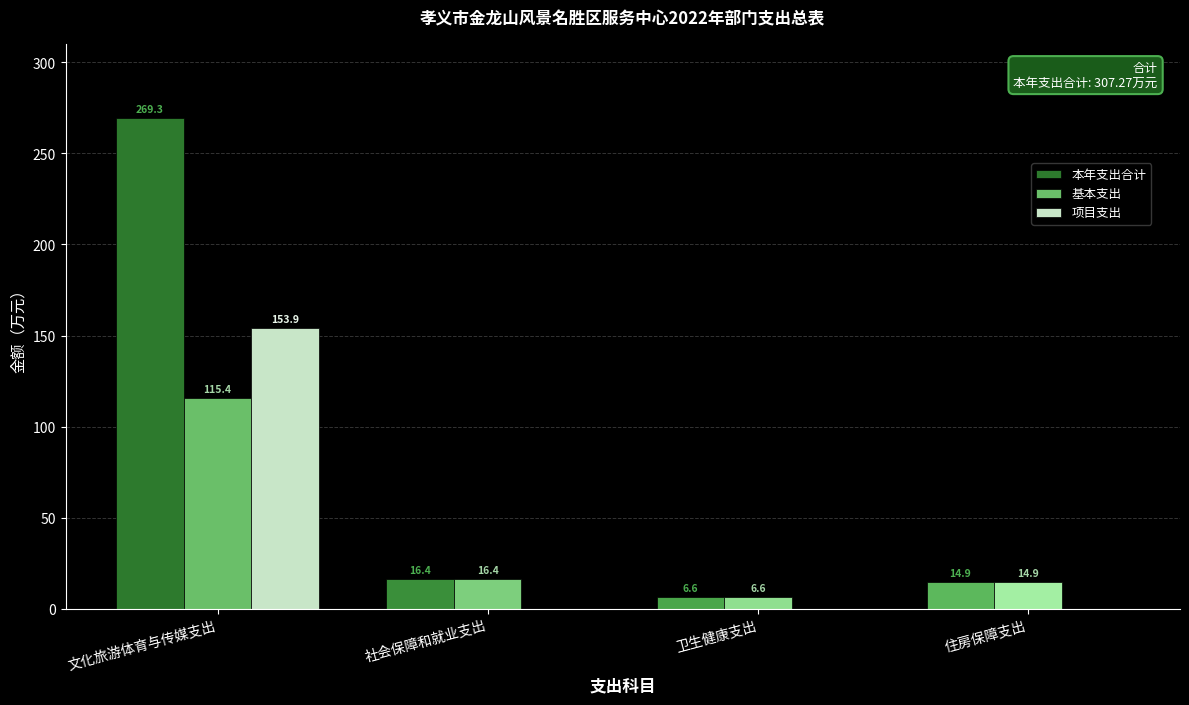

What is the sum of all 项目支出 values?

153.9